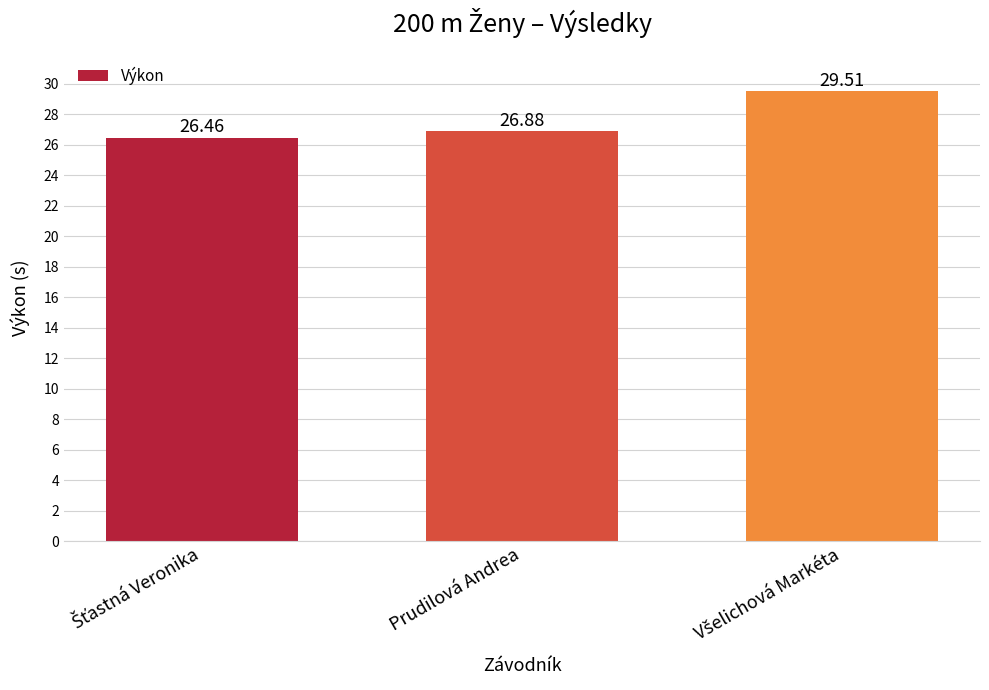

Where is the data nearest to the value 27?

Prudilová Andrea